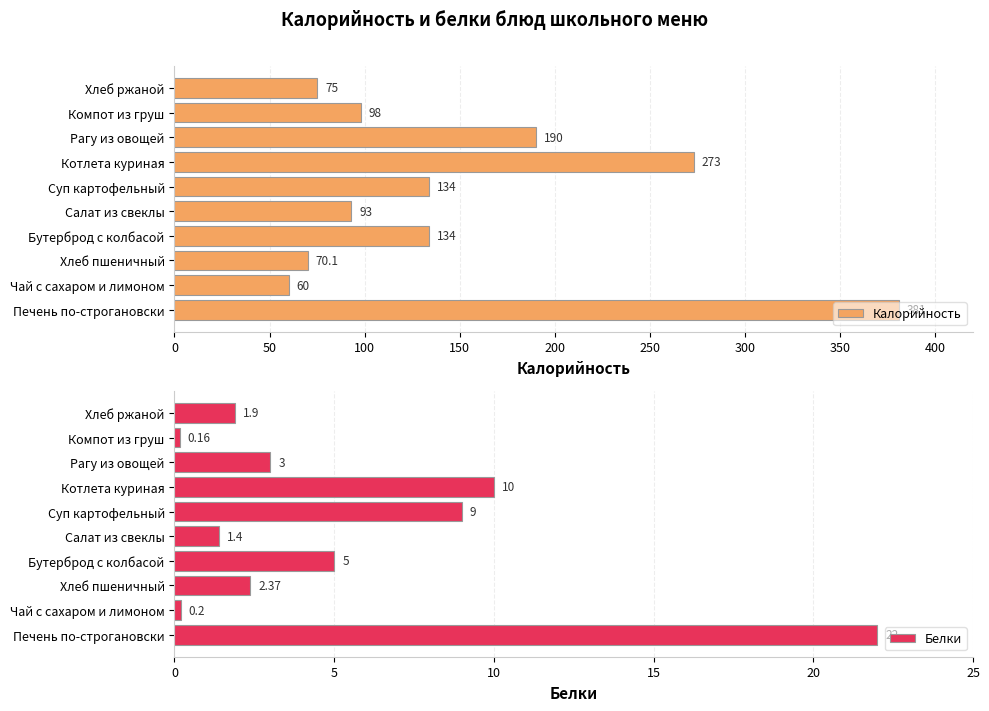

What is the difference between the second highest and minimum values in the Белки series?

9.8